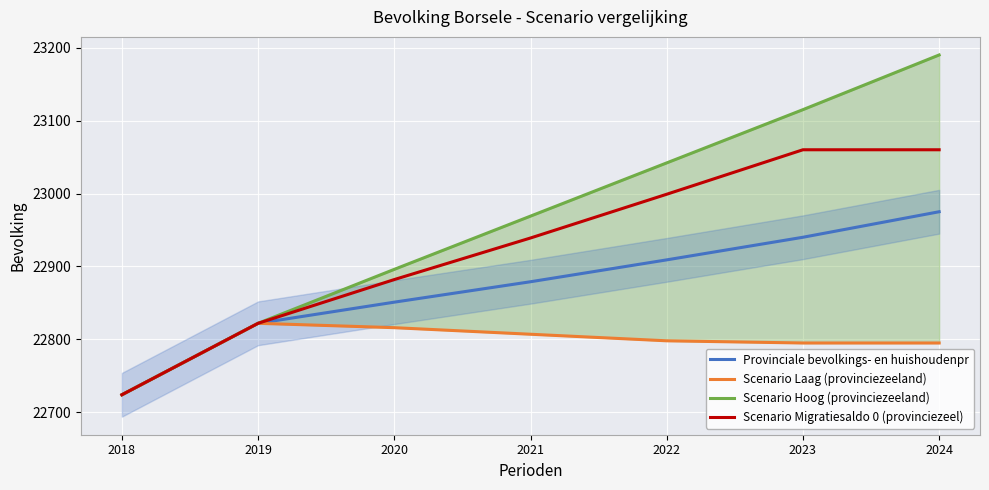

What is the value of the Provinciale bevolkings- en huishoudenpr point at the 6th from the left?

22940